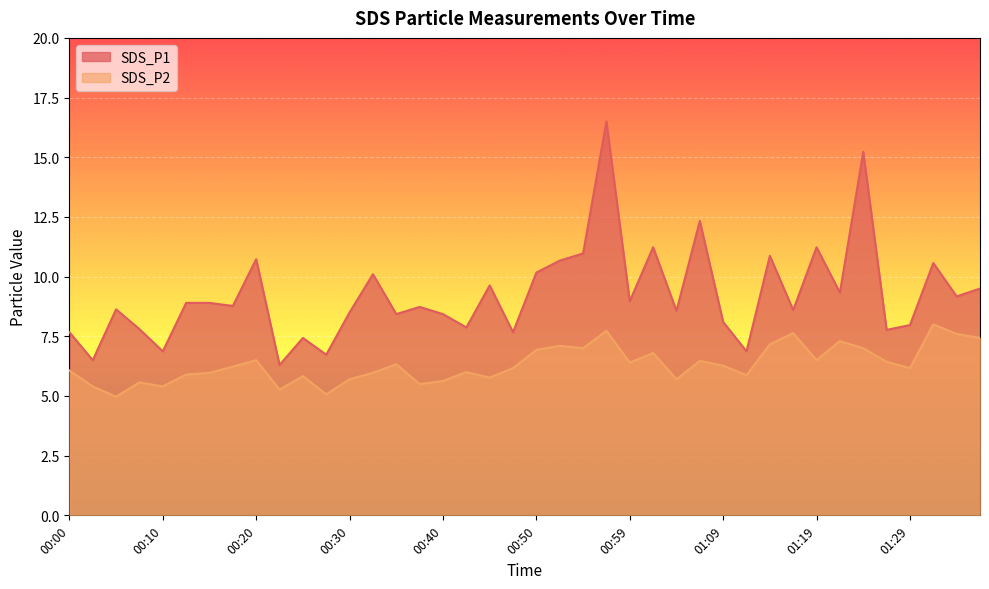

What position from the right is 00:47?

21